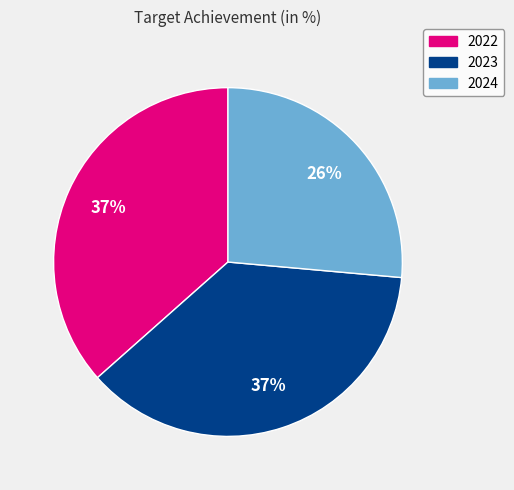

Which category has the smallest portion of the pie?

2024